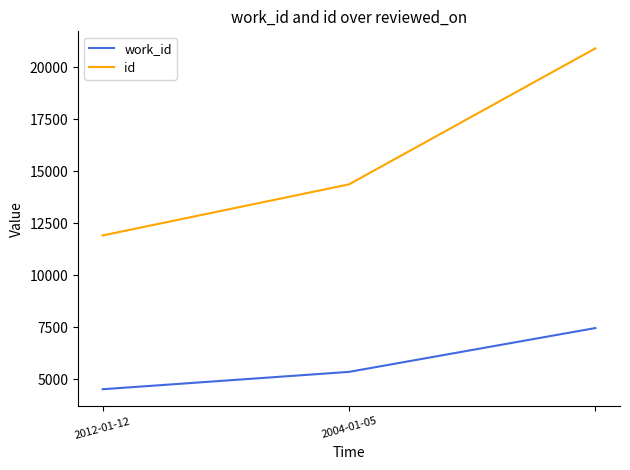

Does the chart display data point markers on the line(s)?

No